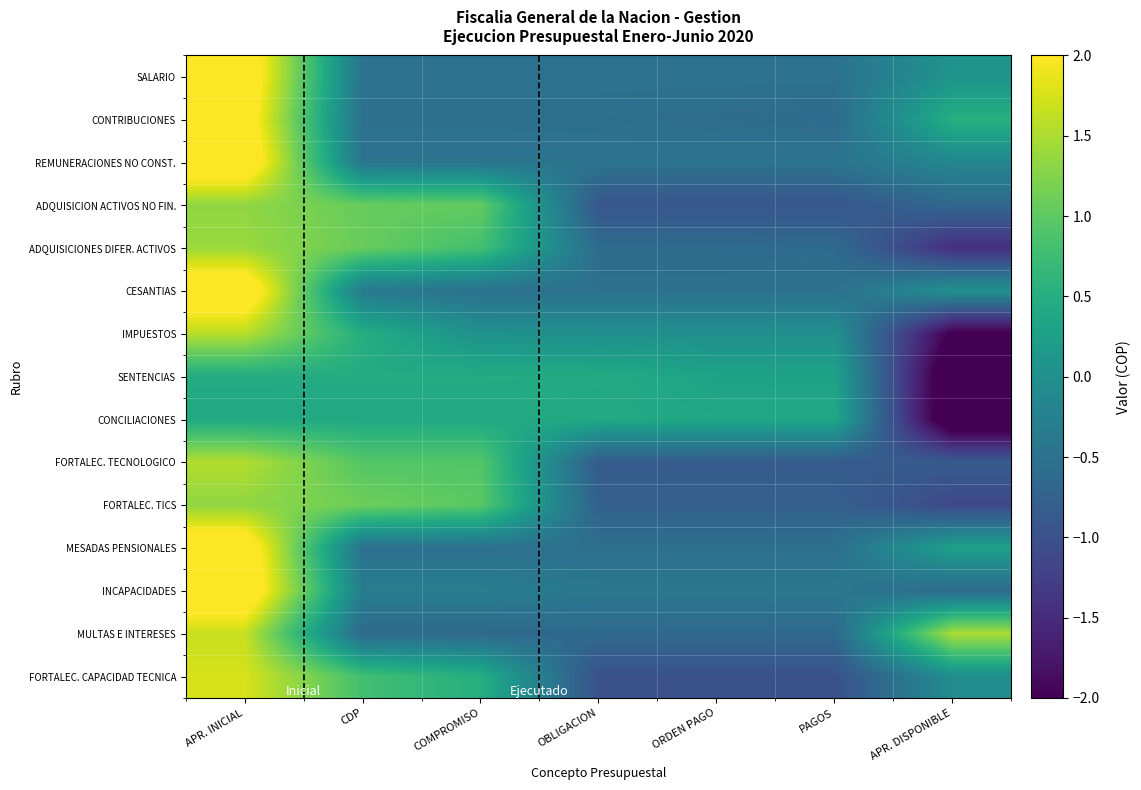

Which has a higher value, APR. INICIAL or ORDEN PAGO?

APR. INICIAL